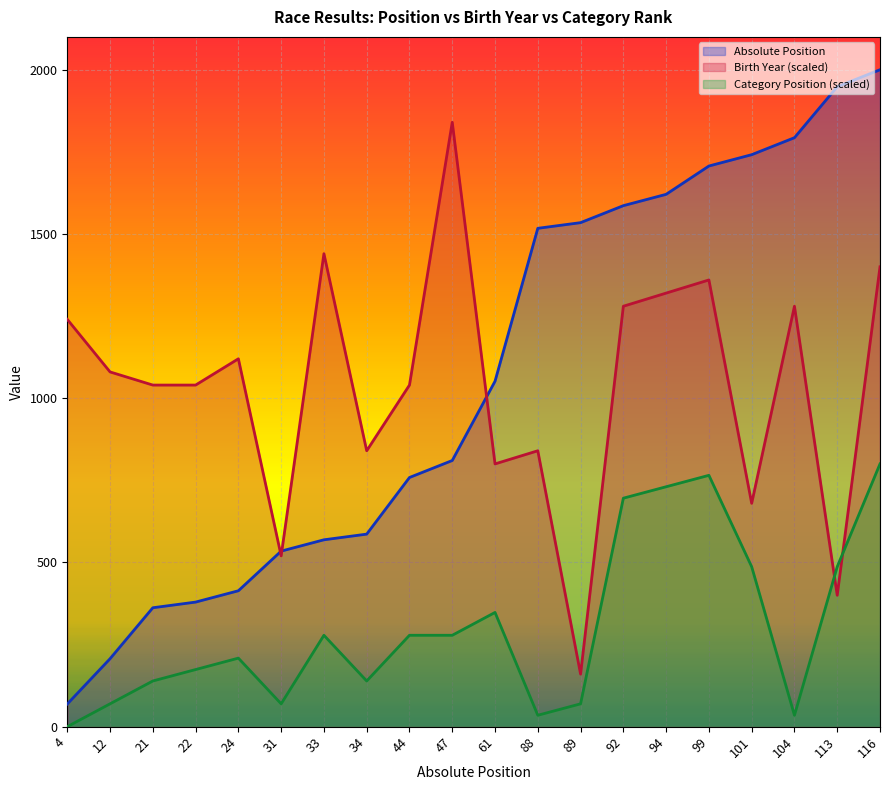

What is the value of the Absolute Position point at the 11th from the left?

1051.7